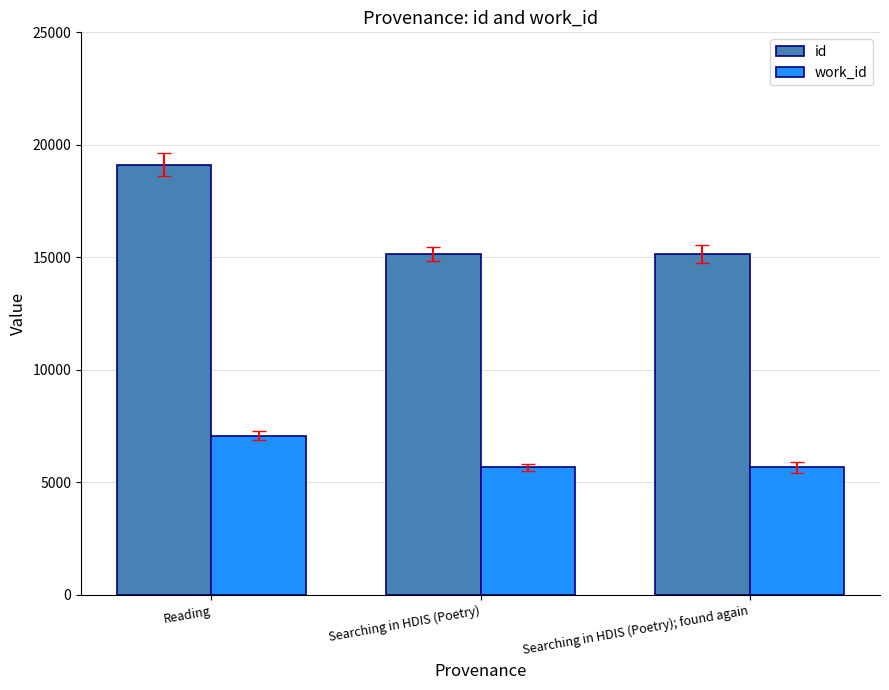

At which label does work_id first exceed 5671?

Reading